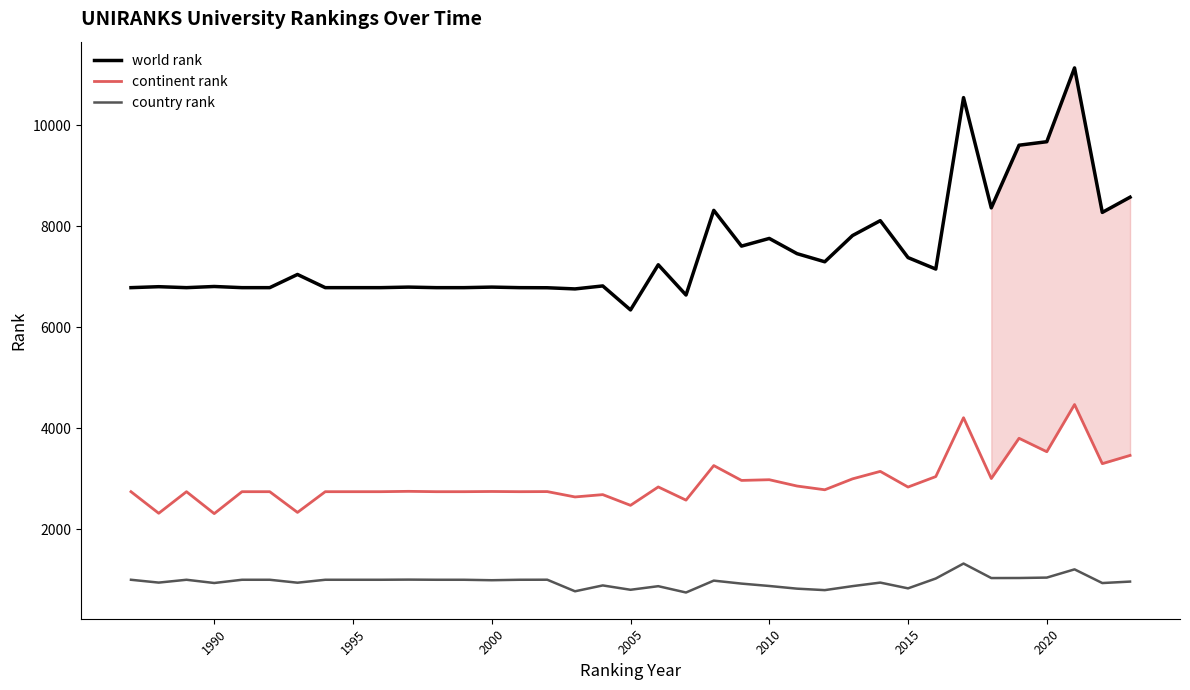

Rank the series by their average value, from highest to lowest.

world rank, continent rank, country rank